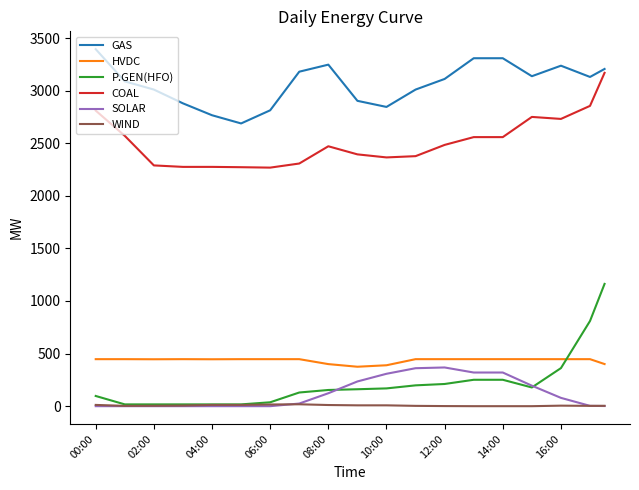

Which series has the largest total across all categories?

GAS